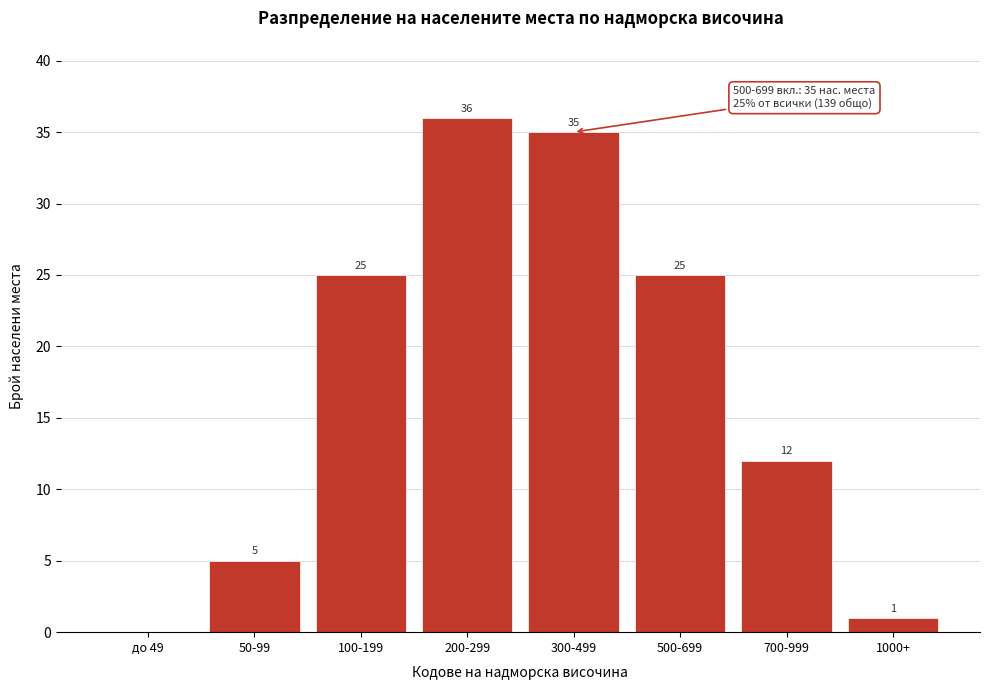

Reading right to left, what are all the values shown in this chart?

1000+=1	700-999=12	500-699=25	300-499=35	200-299=36	100-199=25	50-99=5	до 49=0